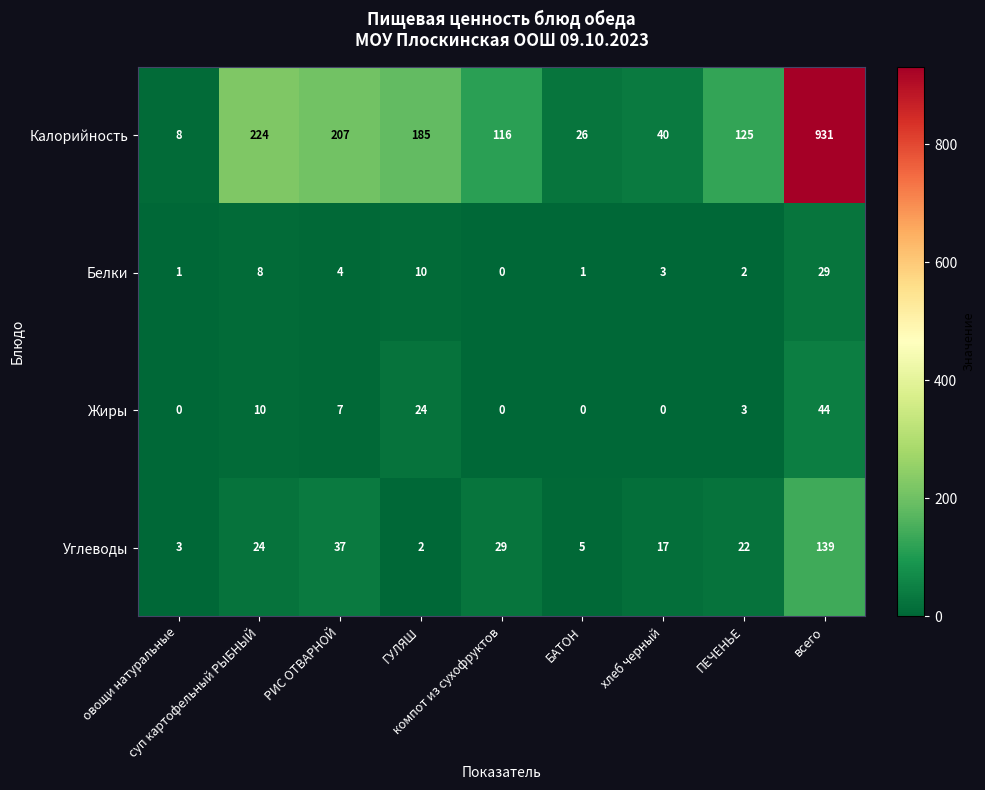

Which series has the largest range (max minus min)?

Калорийность